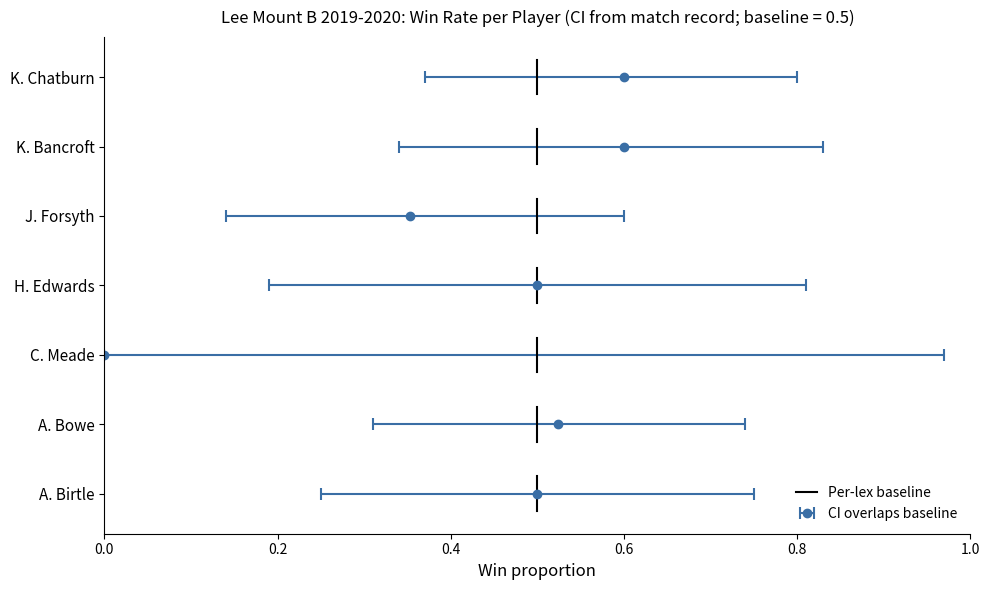

The chart shows a value of -0.2 at 0.0. True or false?

False